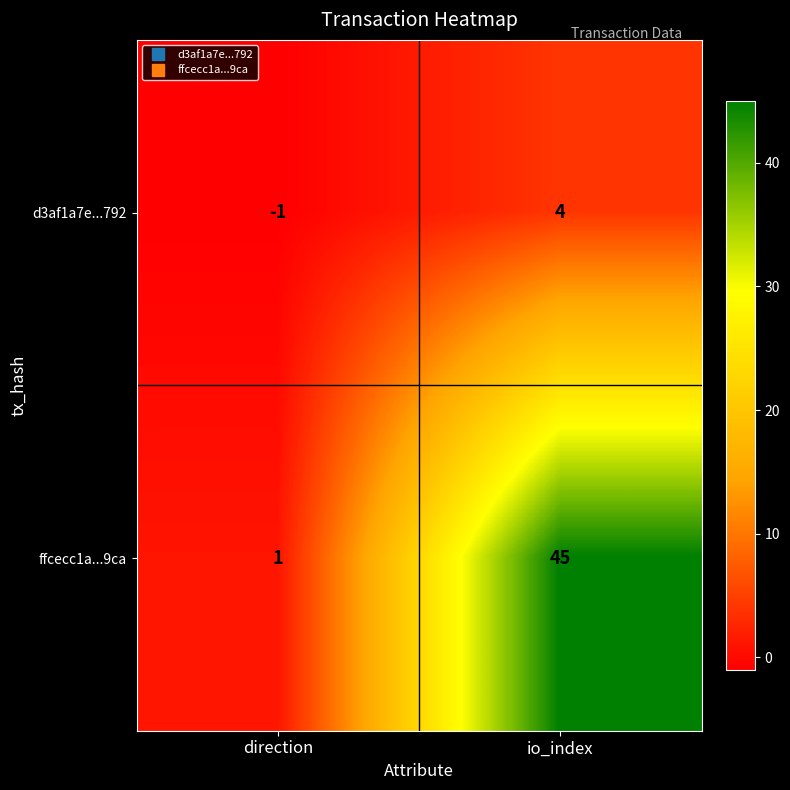

What is the difference between the maximum and minimum values in the ffcecc1a...9ca series?

44